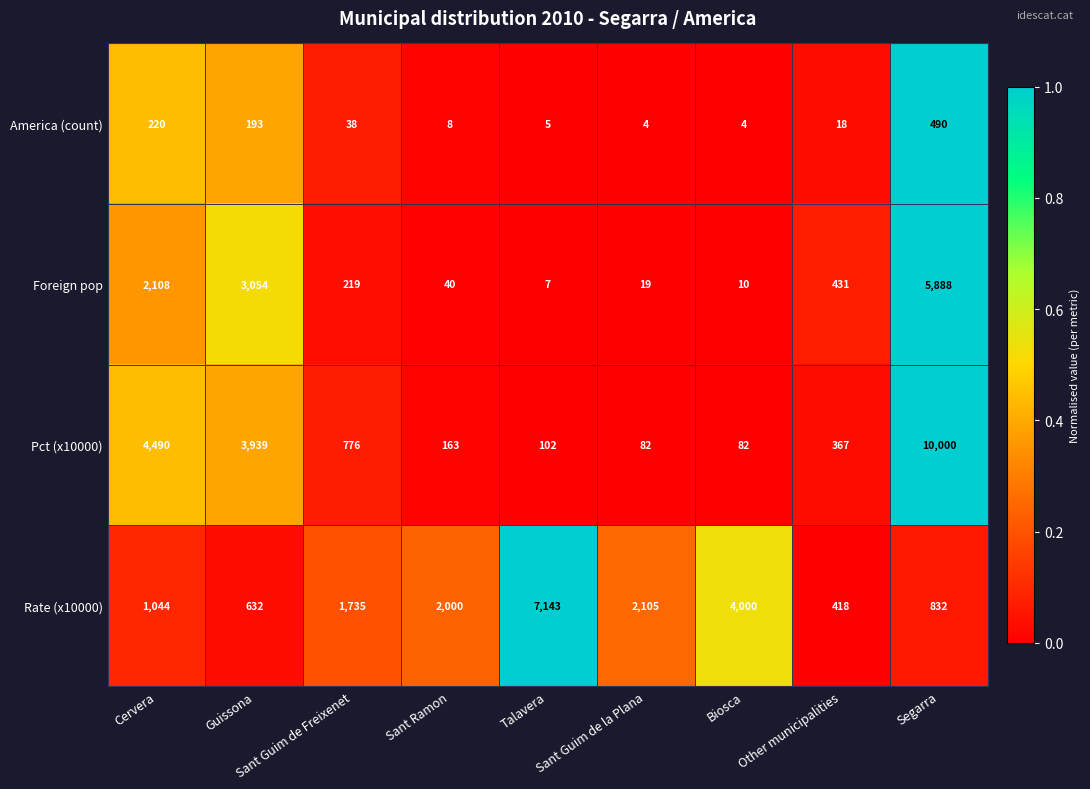

Which series has the largest total across all categories?

Pct (x10000)